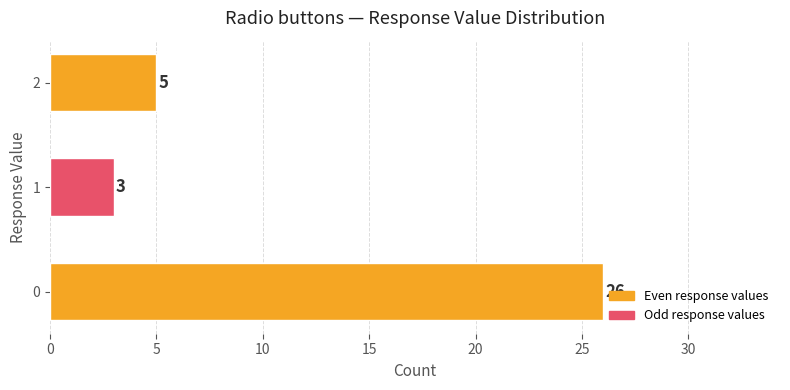

Where is the data nearest to the value 14?

2